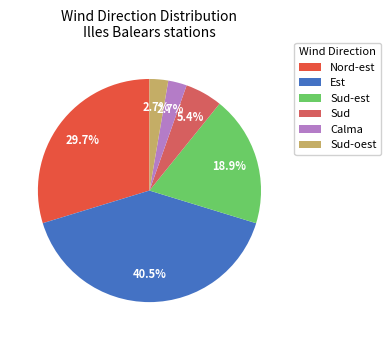

What is the change in value from Sud-est to Calma?

-6